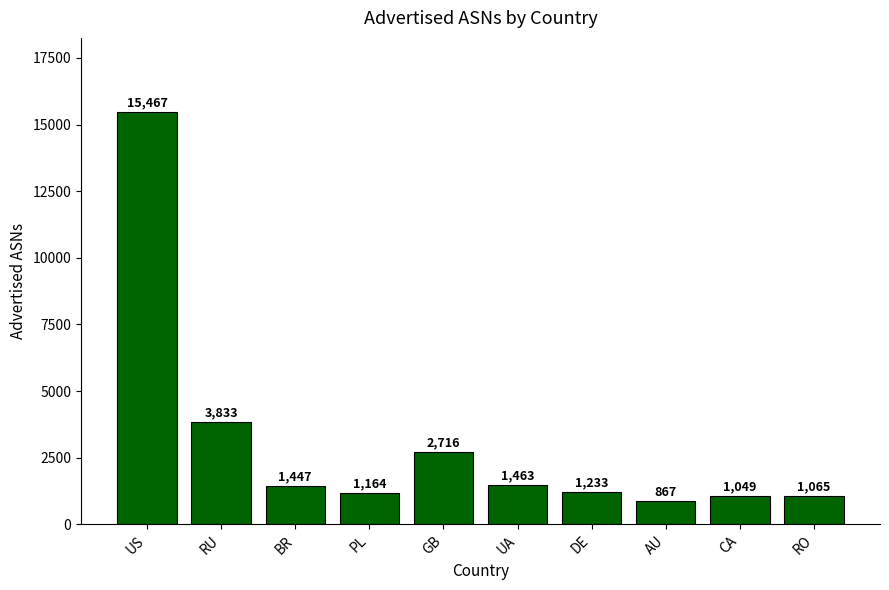

Reading right to left, list all the values displayed in this chart.

1065	1049	867	1233	1463	2716	1164	1447	3833	15467